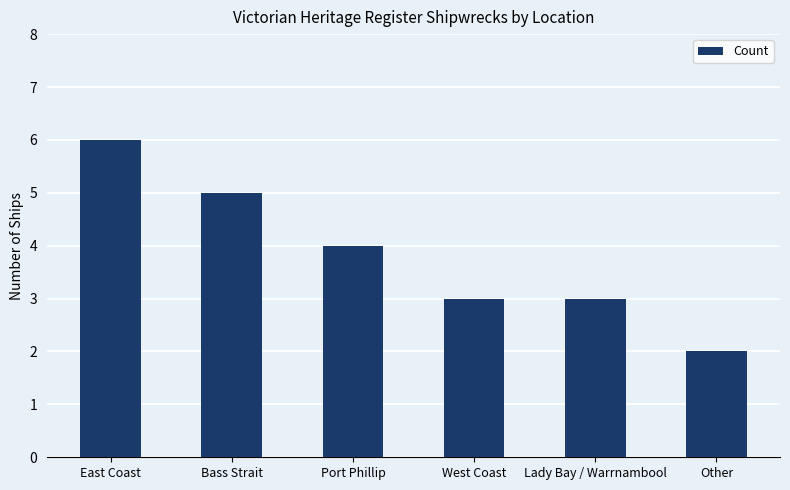

What is the label of the 2nd bar from the left?

Bass Strait